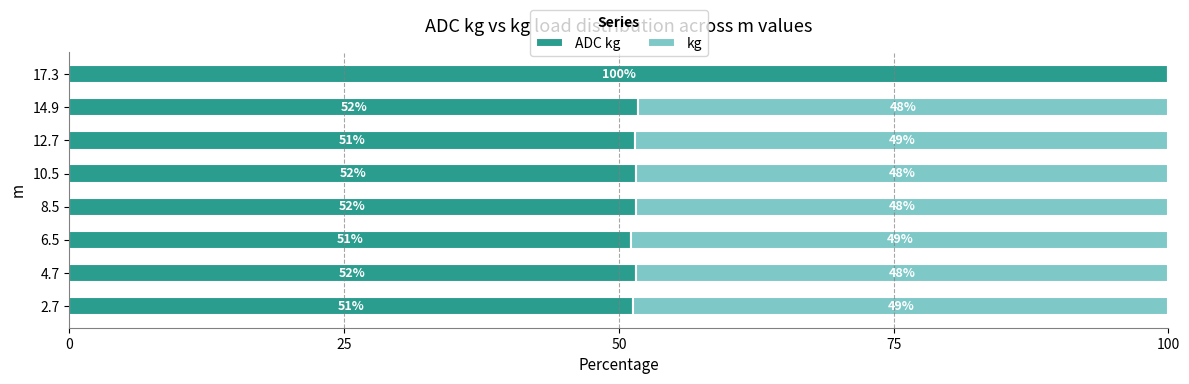

What is the total value across all series at 4.7?

100.0